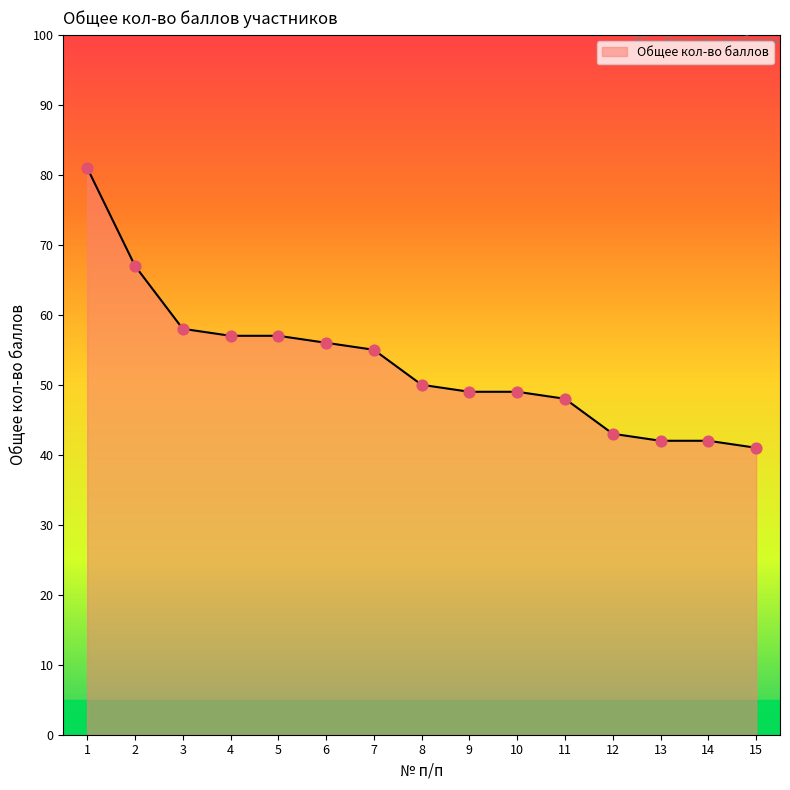

Which has a higher value, 10 or 12?

10